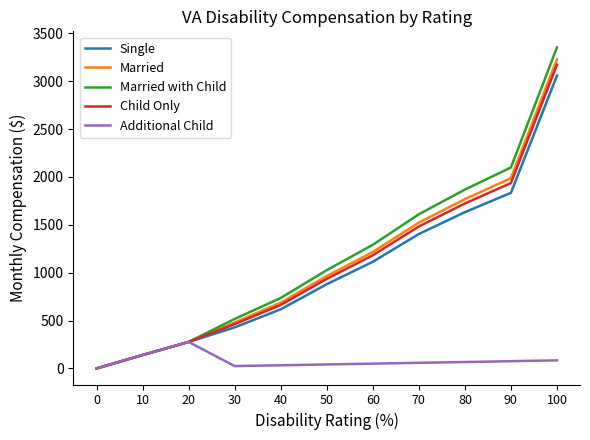

What are all the series names shown in the legend?

Single, Married, Married with Child, Child Only, Additional Child